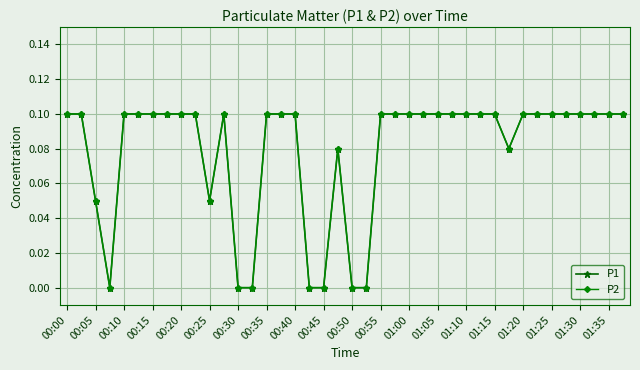

Does the chart have visible grid lines?

Yes